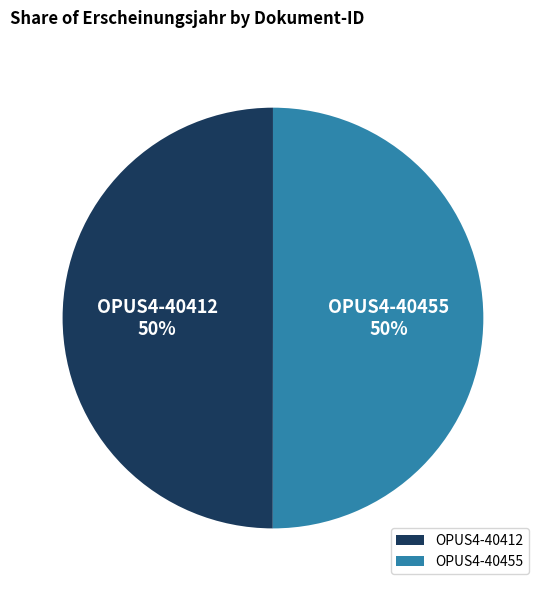

True or false: OPUS4-40412 accounts for 42% of the total.

False